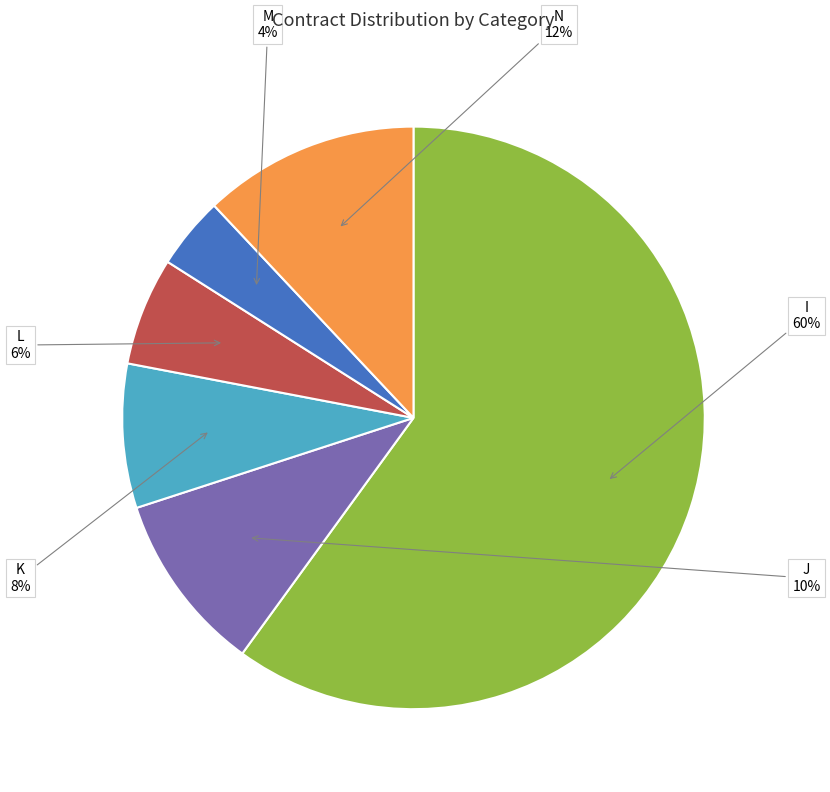

What is the smallest slice in the pie chart?

M